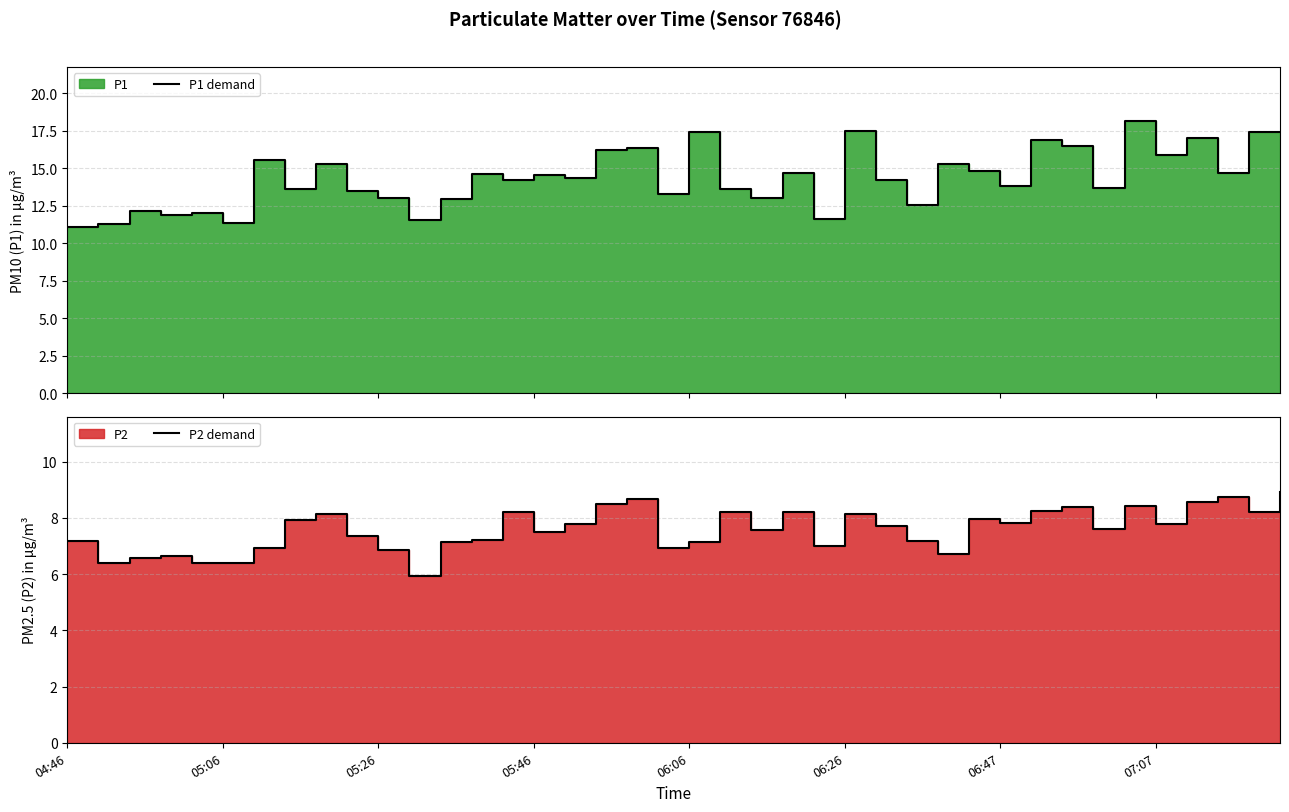

At how many categories does at least one series exceed 14?

22